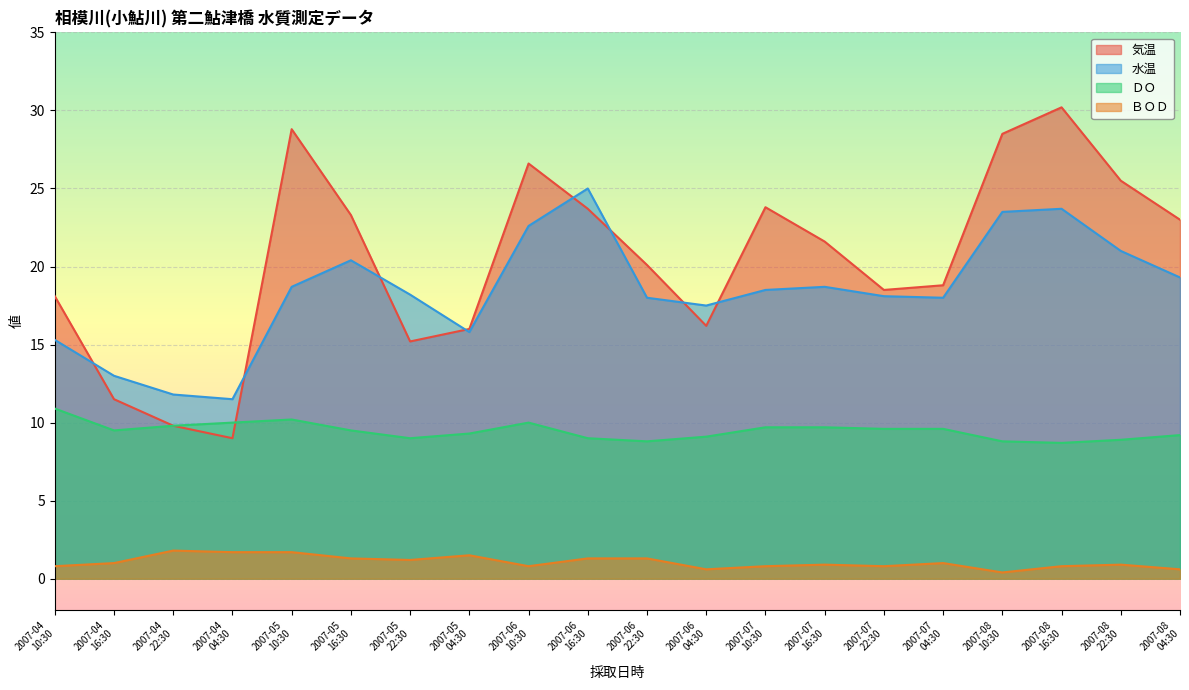

How many interior local peaks does the 気温 series have?

4